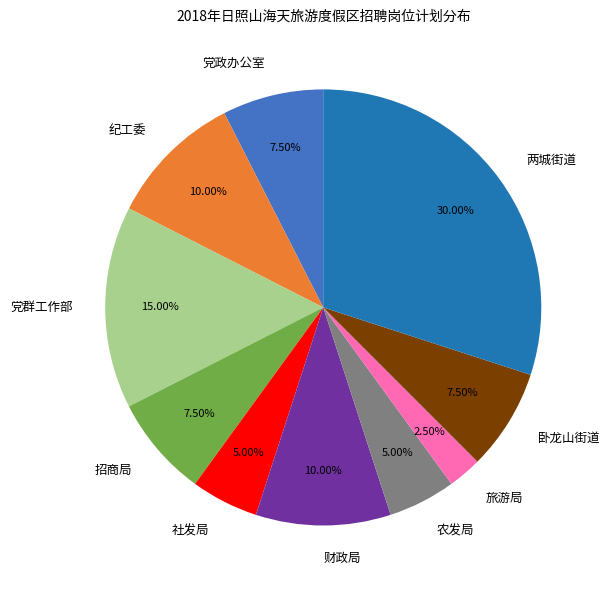

How many segments does this pie chart have?

10